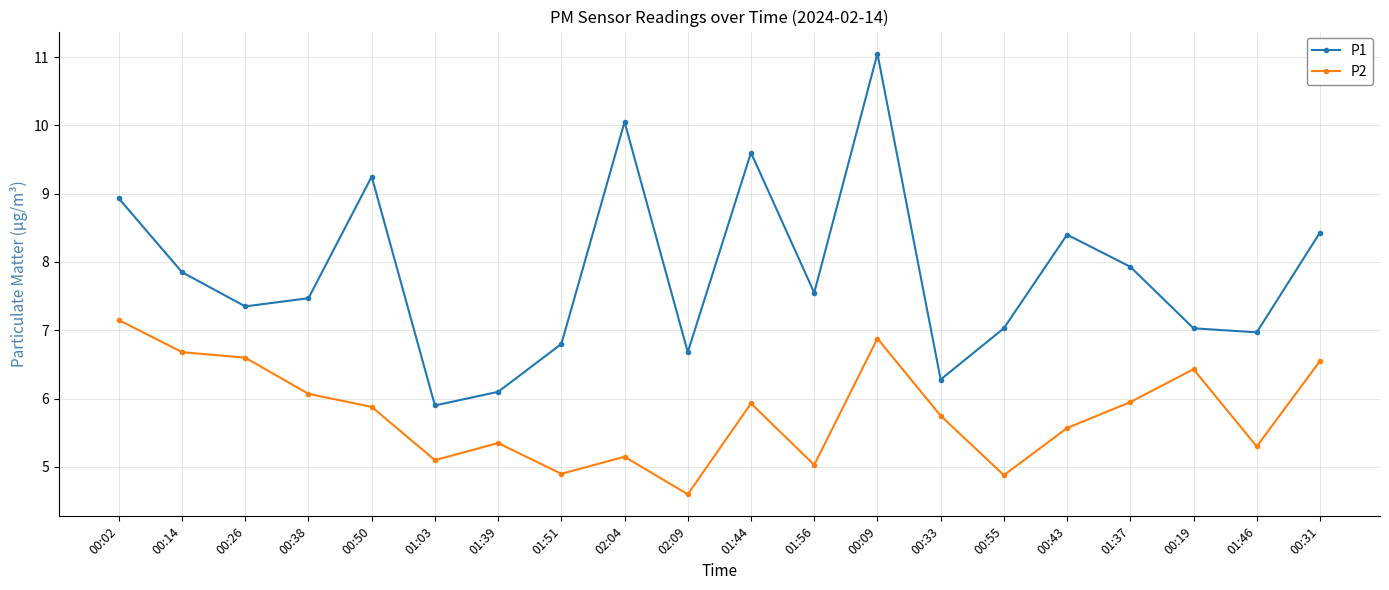

Rank the series by their average value, from highest to lowest.

P1, P2